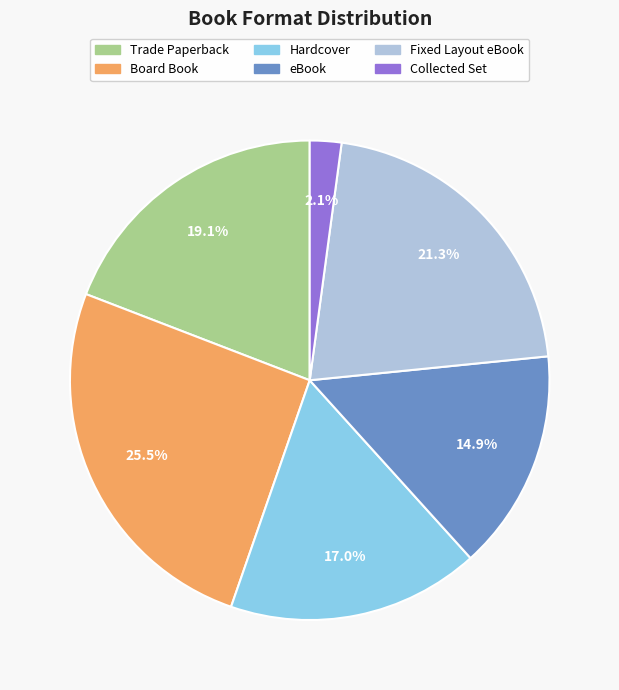

The Collected Set slice represents 2% of the pie. True or false?

True